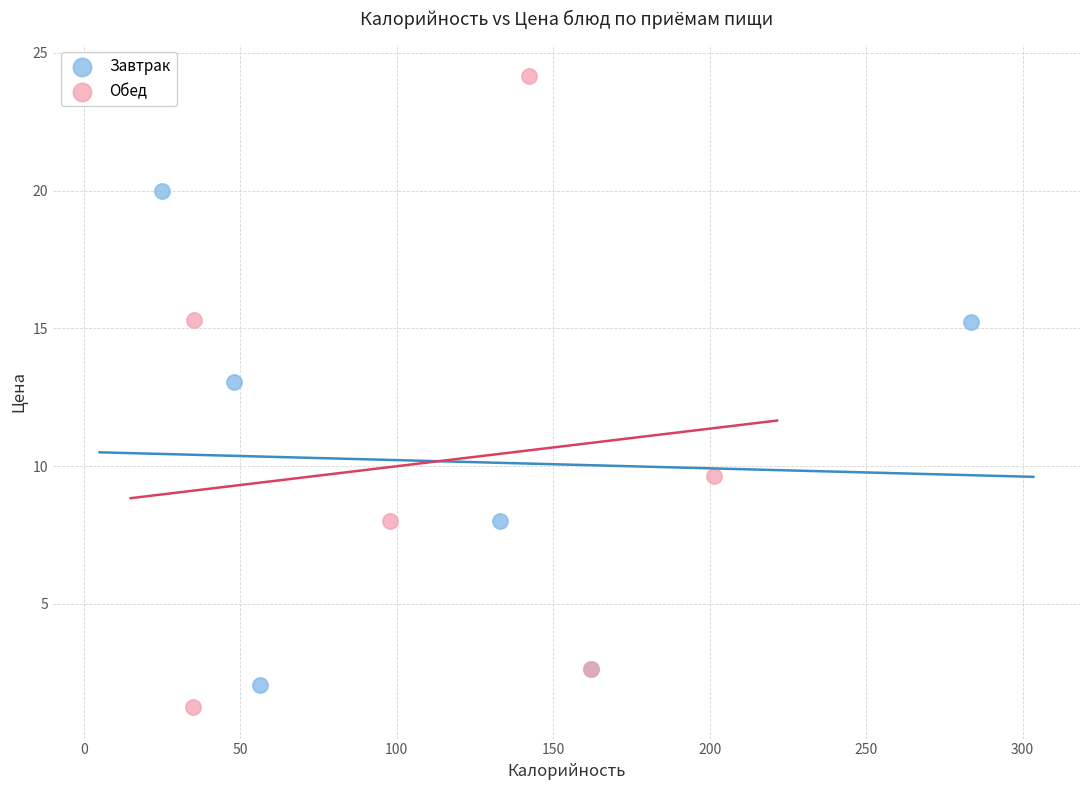

Which series has the widest spread of Y values?

Обед